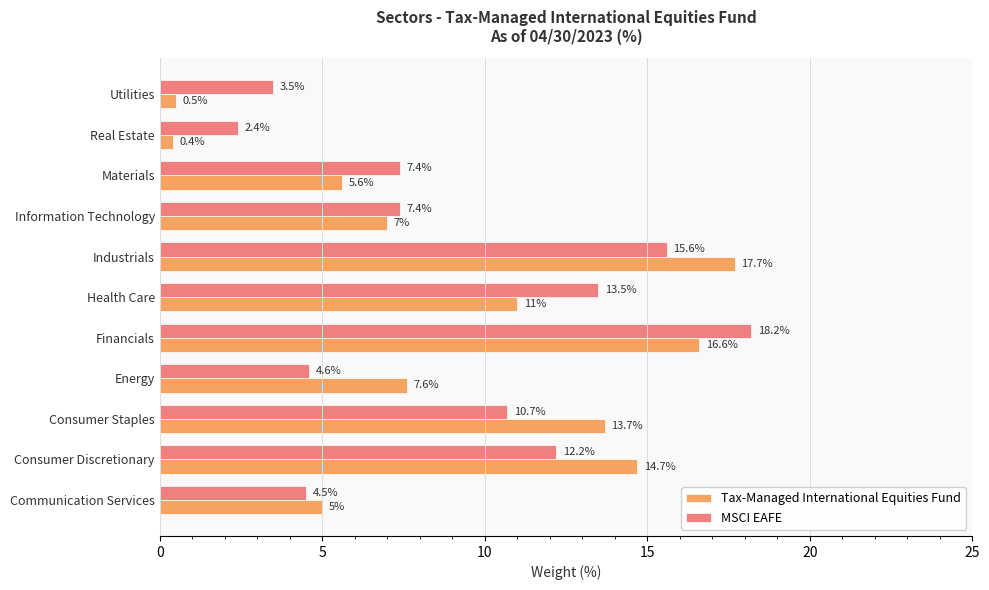

What is the difference between the maximum and minimum values in the Tax-Managed International Equities Fund series?

17.3